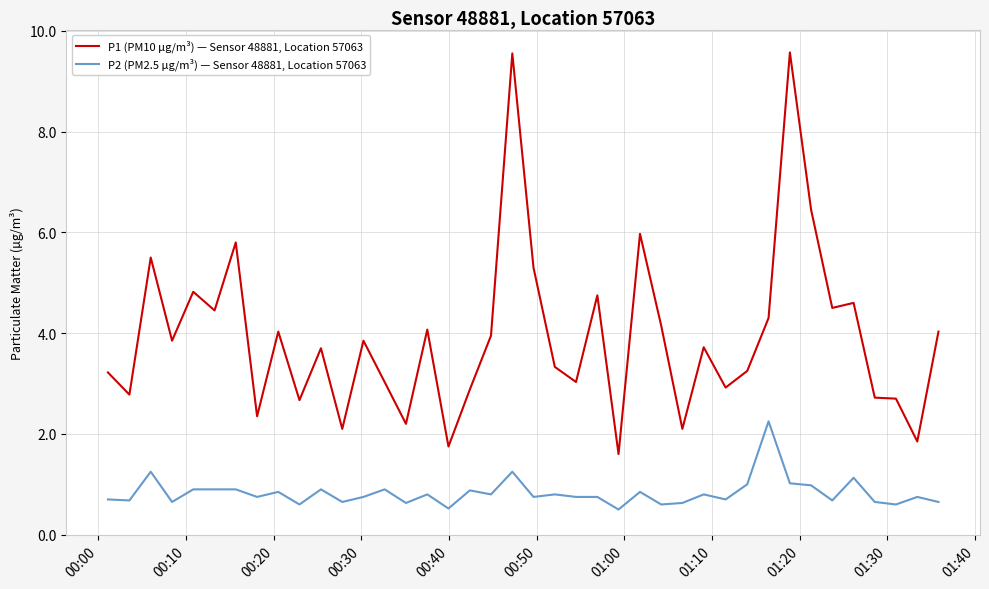

At how many categories does at least one series exceed 0?

40